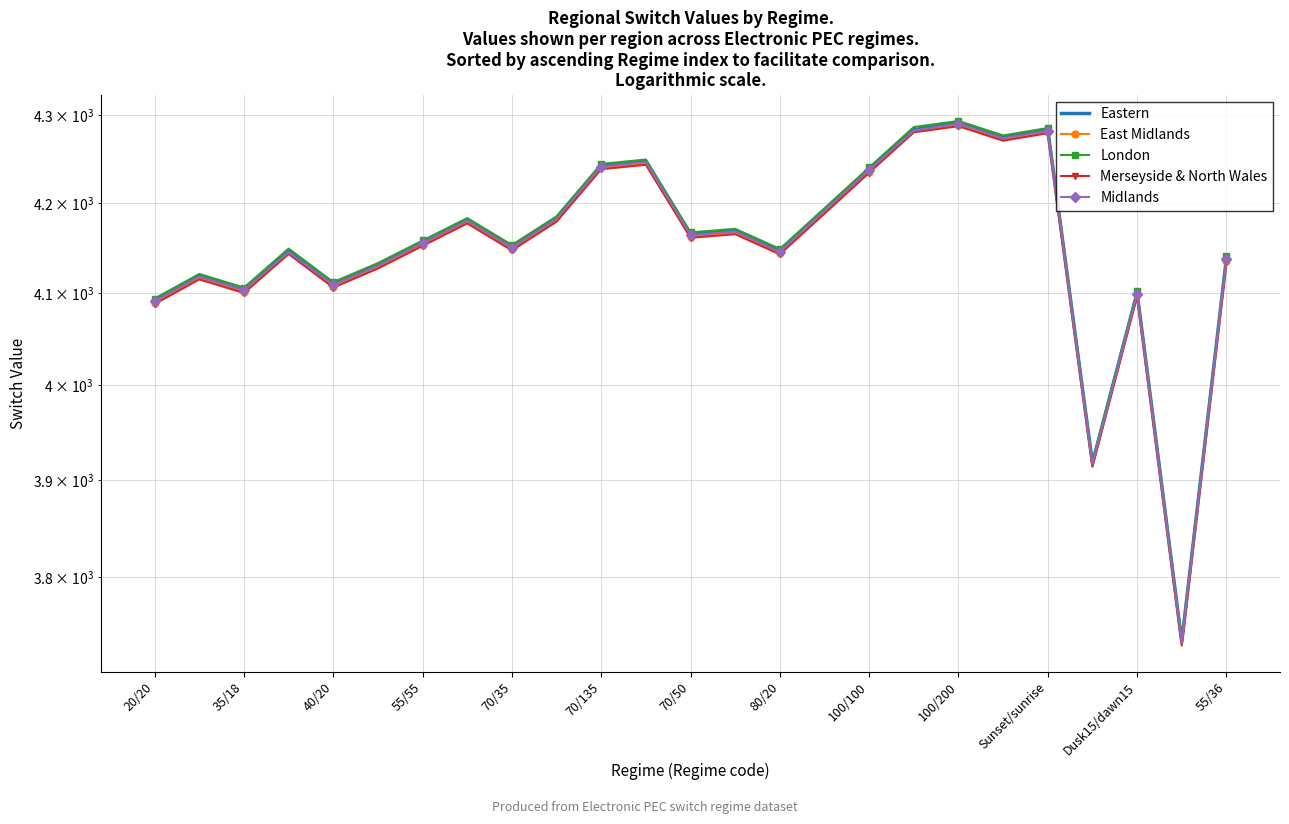

True or false: Eastern has more than 2 interior local peaks.

True